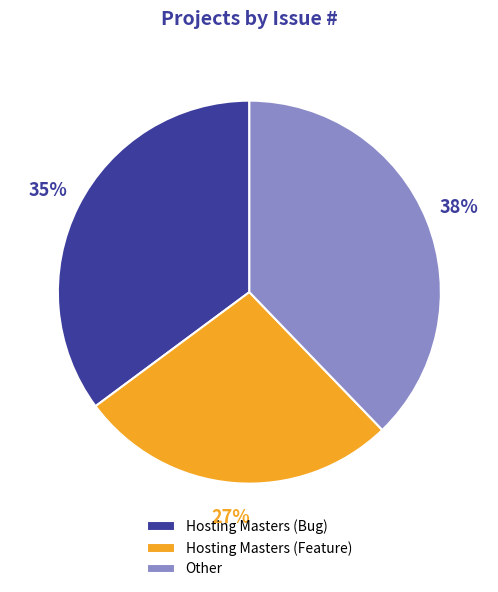

Do Other and Hosting Masters (Bug) together represent more than half of the pie?

Yes